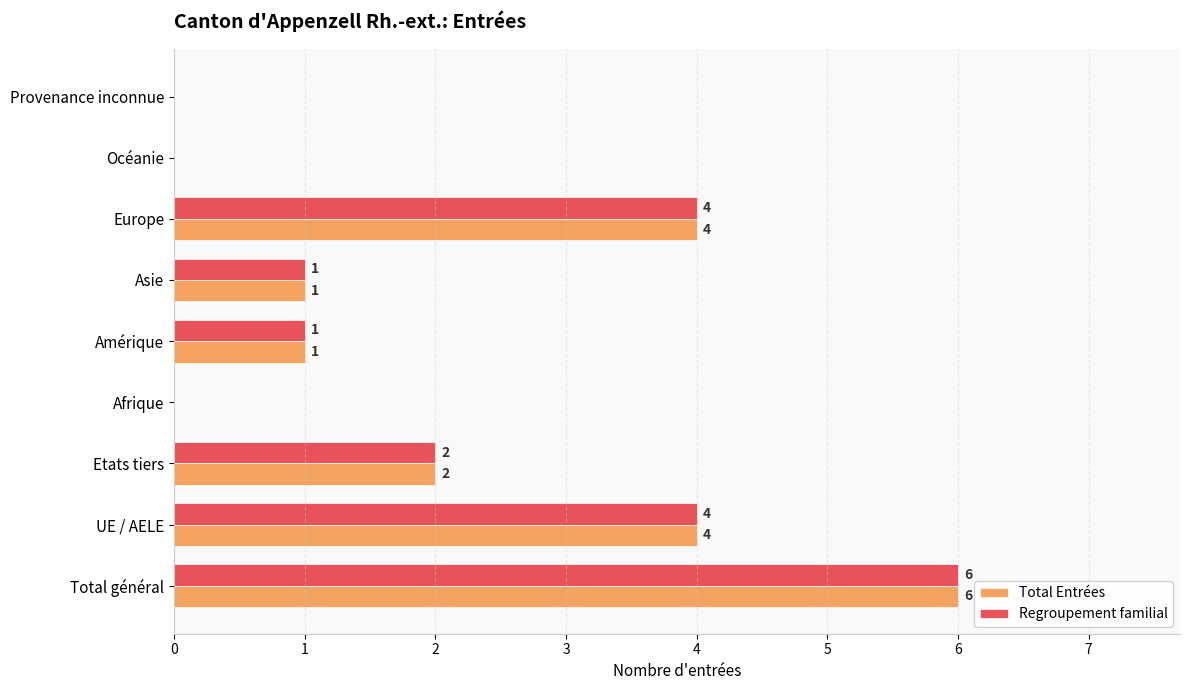

What is the sum of all Regroupement familial values?

18